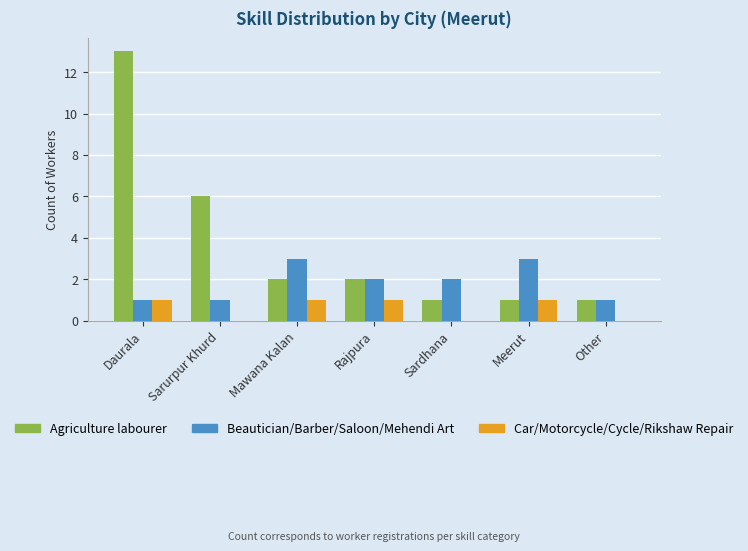

Which category has the highest value across all series?

Daurala